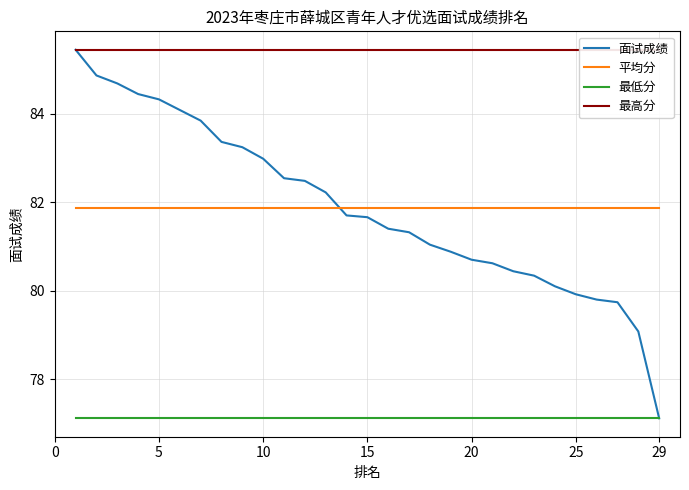

Is it true that 平均分 equals 81.9 at 29?

True